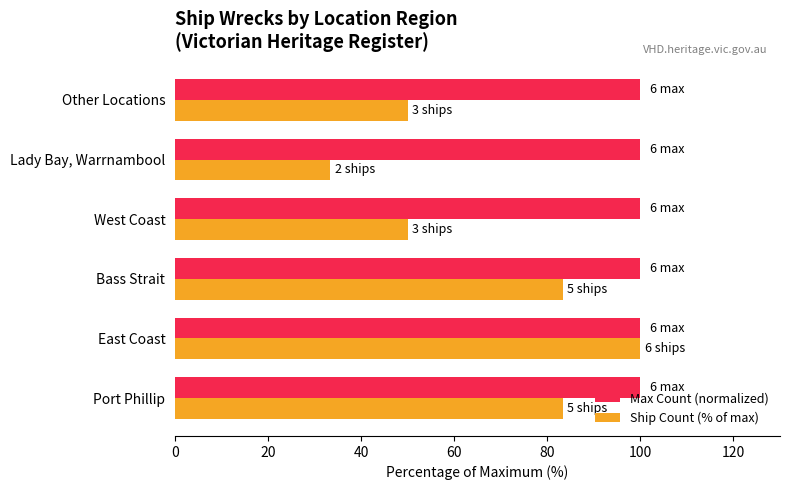

True or false: Max Count (normalized) has a value of 177.0 at Port Phillip.

False